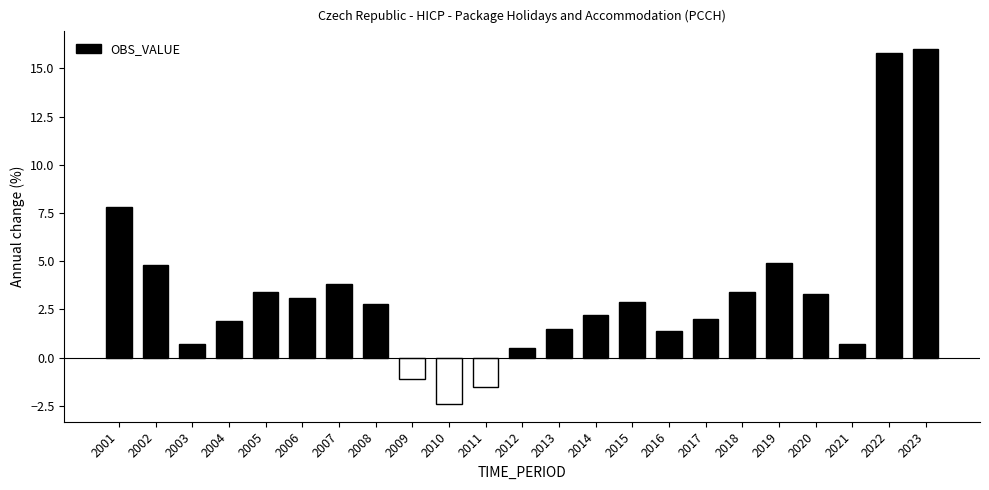

What is the difference between the maximum and minimum values?

18.4